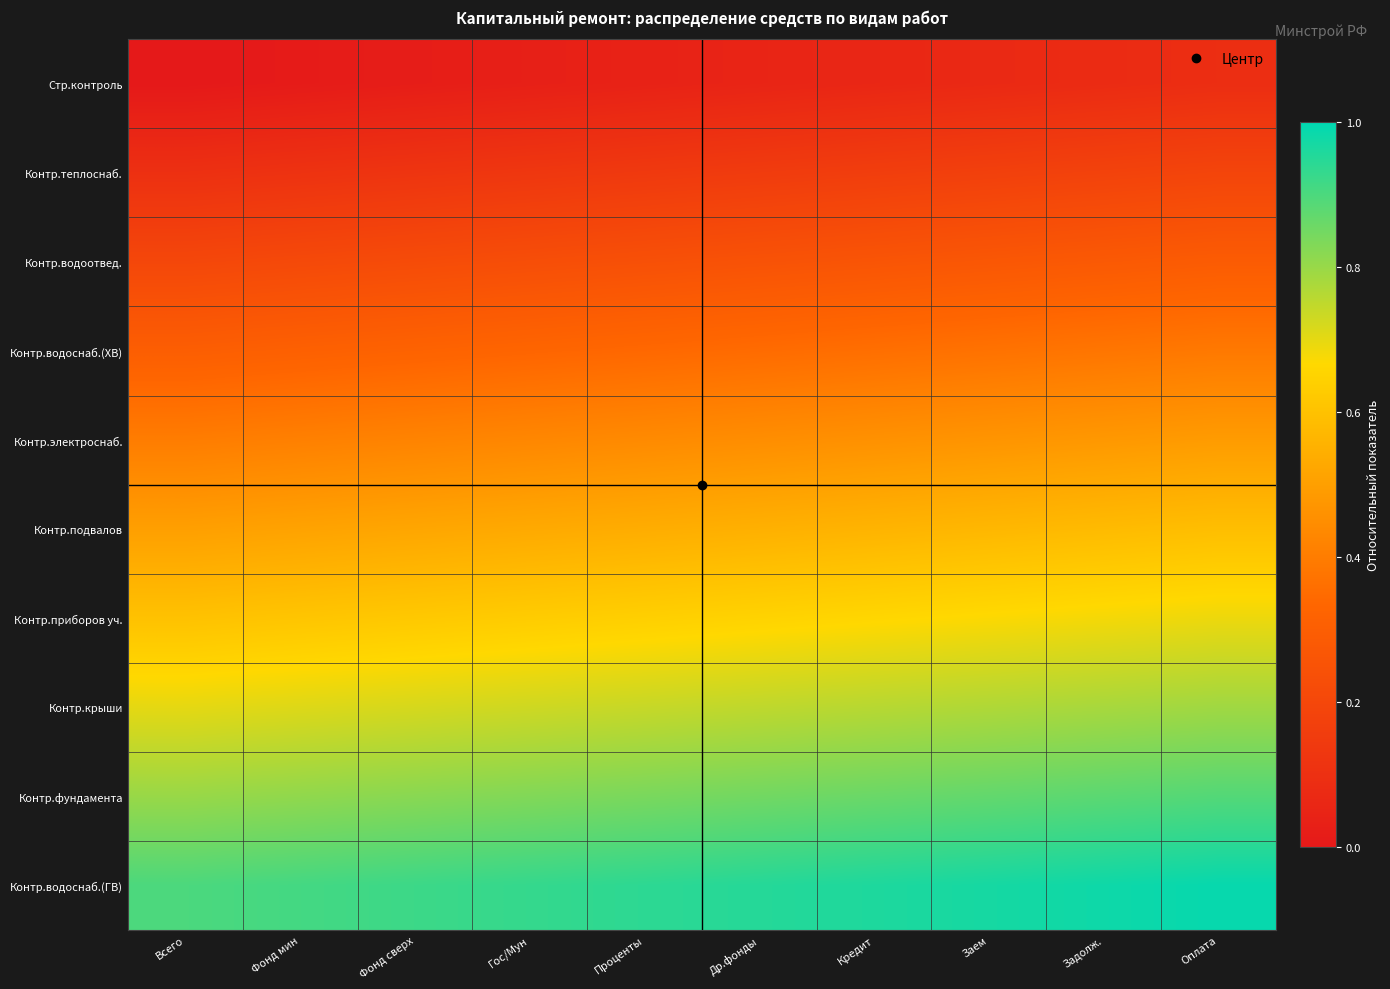

Reading right to left, extract all data points from this chart.

Стр.контроль: Оплата=0.1	Задолж.=0.1	Заем=0.1	Кредит=0.1	Др.фонды=0.1	Проценты=0.0	Гос/Мун=0.0	Фонд сверх=0.0	Фонд мин=0.0	Всего=0.0
Контр.теплоснаб.: Оплата=0.2	Задолж.=0.2	Заем=0.2	Кредит=0.2	Др.фонды=0.1	Проценты=0.1	Гос/Мун=0.1	Фонд сверх=0.1	Фонд мин=0.1	Всего=0.1
Контр.водоотвед.: Оплата=0.3	Задолж.=0.3	Заем=0.3	Кредит=0.3	Др.фонды=0.2	Проценты=0.2	Гос/Мун=0.2	Фонд сверх=0.2	Фонд мин=0.2	Всего=0.2
Контр.водоснаб.(ХВ): Оплата=0.4	Задолж.=0.4	Заем=0.4	Кредит=0.4	Др.фонды=0.3	Проценты=0.3	Гос/Мун=0.3	Фонд сверх=0.3	Фонд мин=0.3	Всего=0.3
Контр.электроснаб.: Оплата=0.5	Задолж.=0.5	Заем=0.5	Кредит=0.5	Др.фонды=0.5	Проценты=0.4	Гос/Мун=0.4	Фонд сверх=0.4	Фонд мин=0.4	Всего=0.4
Контр.подвалов: Оплата=0.6	Задолж.=0.6	Заем=0.6	Кредит=0.6	Др.фонды=0.6	Проценты=0.5	Гос/Мун=0.5	Фонд сверх=0.5	Фонд мин=0.5	Всего=0.5
Контр.приборов уч.: Оплата=0.7	Задолж.=0.7	Заем=0.7	Кредит=0.7	Др.фонды=0.7	Проценты=0.6	Гос/Мун=0.6	Фонд сверх=0.6	Фонд мин=0.6	Всего=0.6
Контр.крыши: Оплата=0.8	Задолж.=0.8	Заем=0.8	Кредит=0.8	Др.фонды=0.8	Проценты=0.7	Гос/Мун=0.7	Фонд сверх=0.7	Фонд мин=0.7	Всего=0.7
Контр.фундамента: Оплата=0.9	Задолж.=0.9	Заем=0.9	Кредит=0.9	Др.фонды=0.8	Проценты=0.8	Гос/Мун=0.8	Фонд сверх=0.8	Фонд мин=0.8	Всего=0.8
Контр.водоснаб.(ГВ): Оплата=1.0	Задолж.=1.0	Заем=1.0	Кредит=1.0	Др.фонды=0.9	Проценты=0.9	Гос/Мун=0.9	Фонд сверх=0.9	Фонд мин=0.9	Всего=0.9